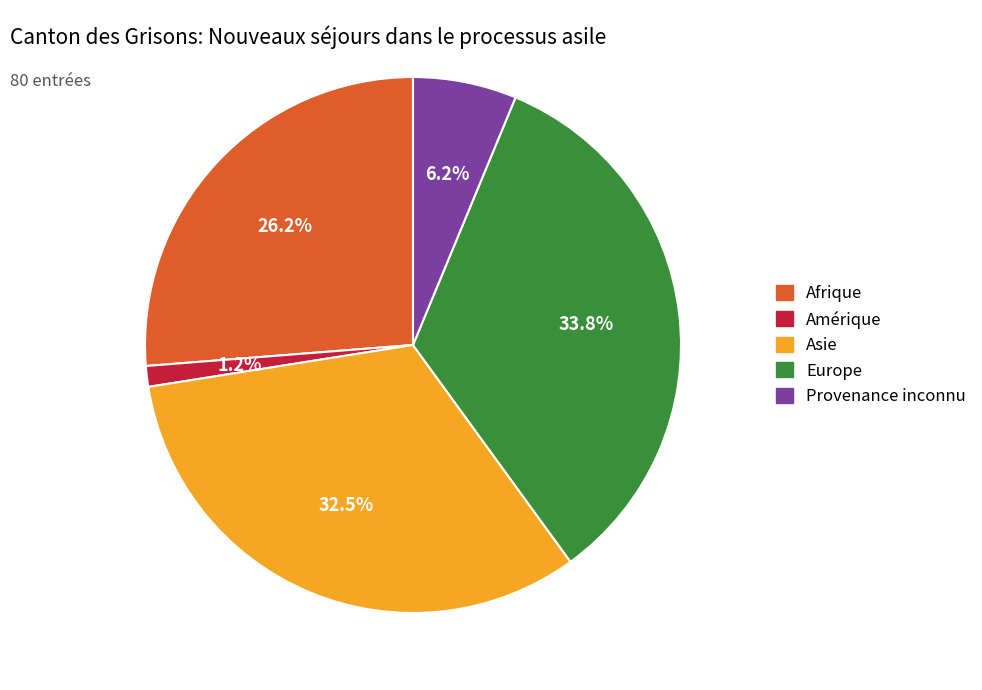

To the nearest percent, what is the combined percentage of Europe and Provenance inconnu?

40%